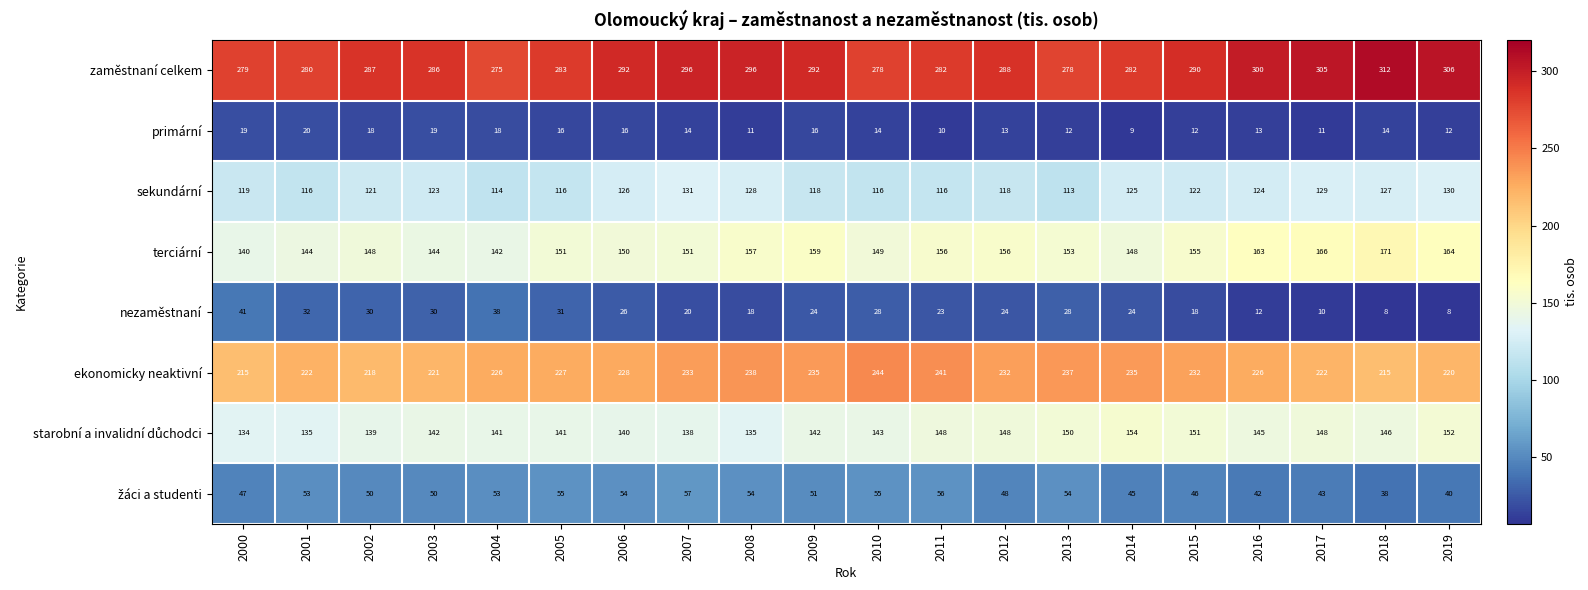

The ekonomicky neaktivní series shows 237 at 2013. True or false?

True